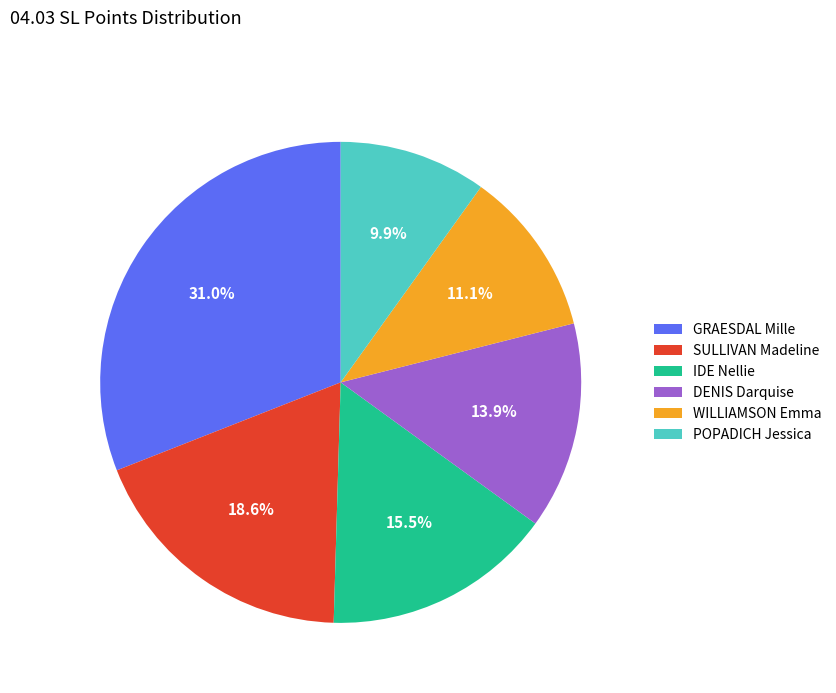

Does POPADICH Jessica represent more than half of the total?

No